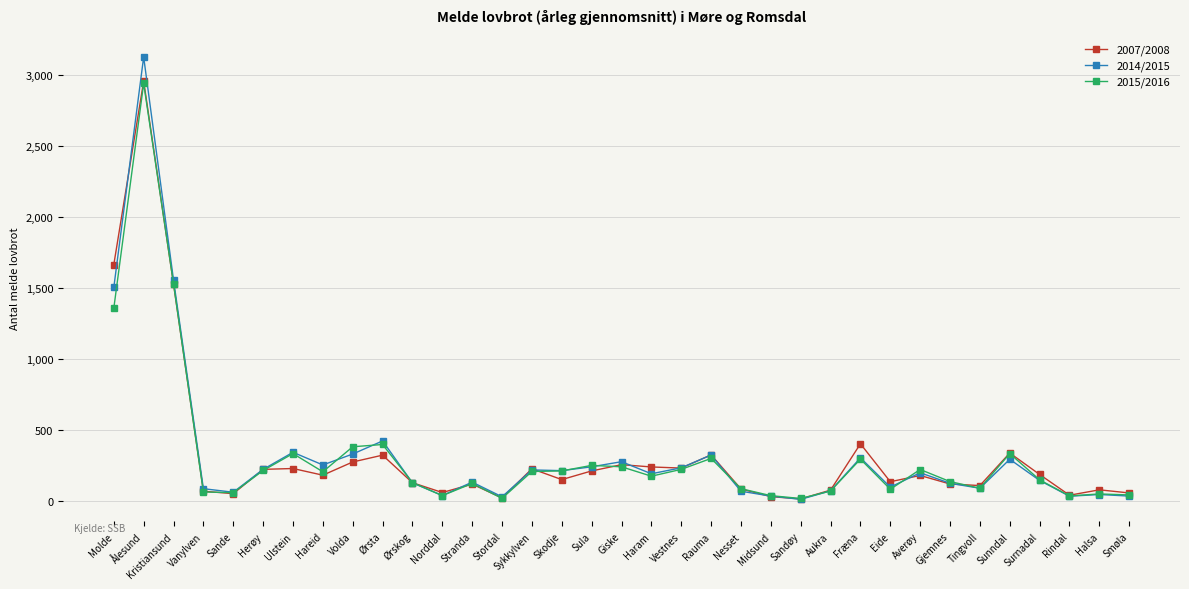

Is the value of 2015/2016 at Haram greater than the value of 2007/2008 at Smøla?

Yes